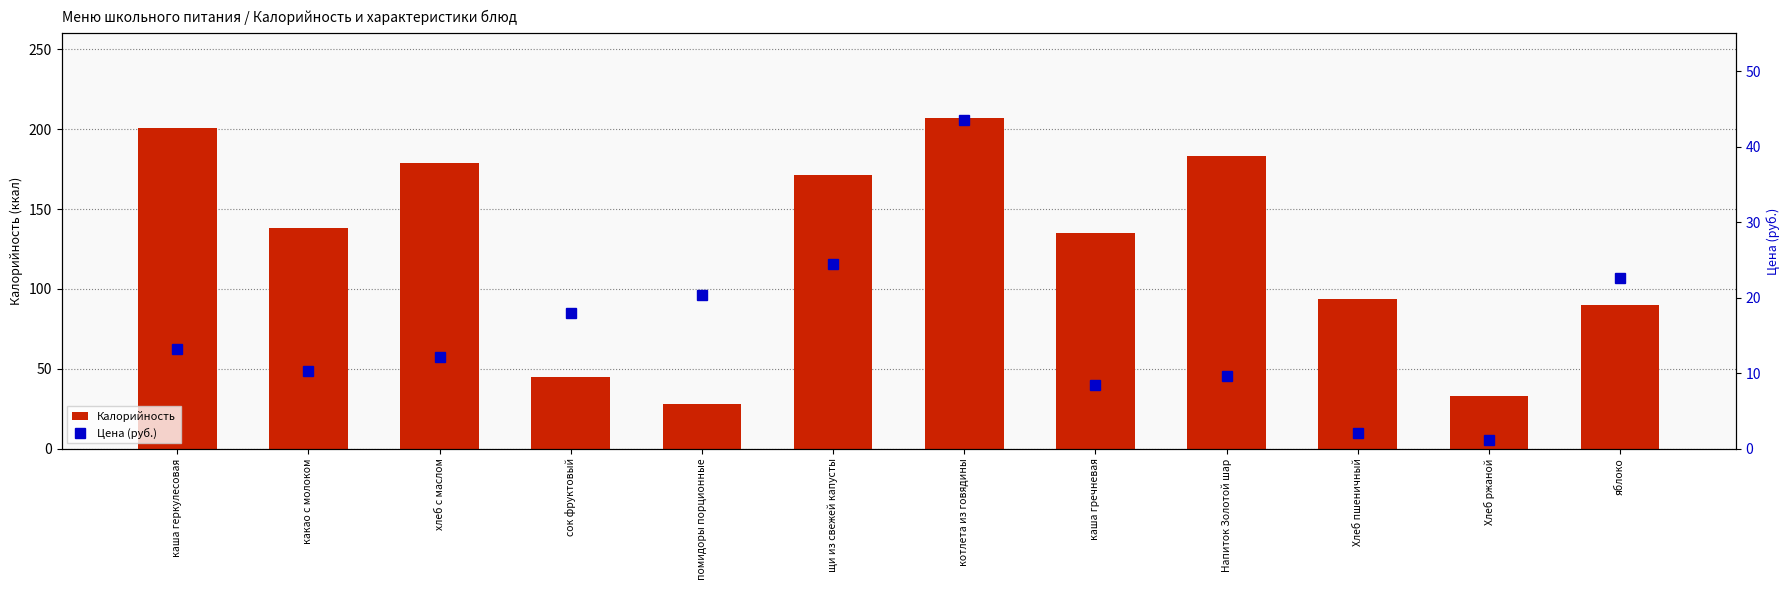

List the series in order of their overall mean, highest first.

Калорийность, Цена (руб.)